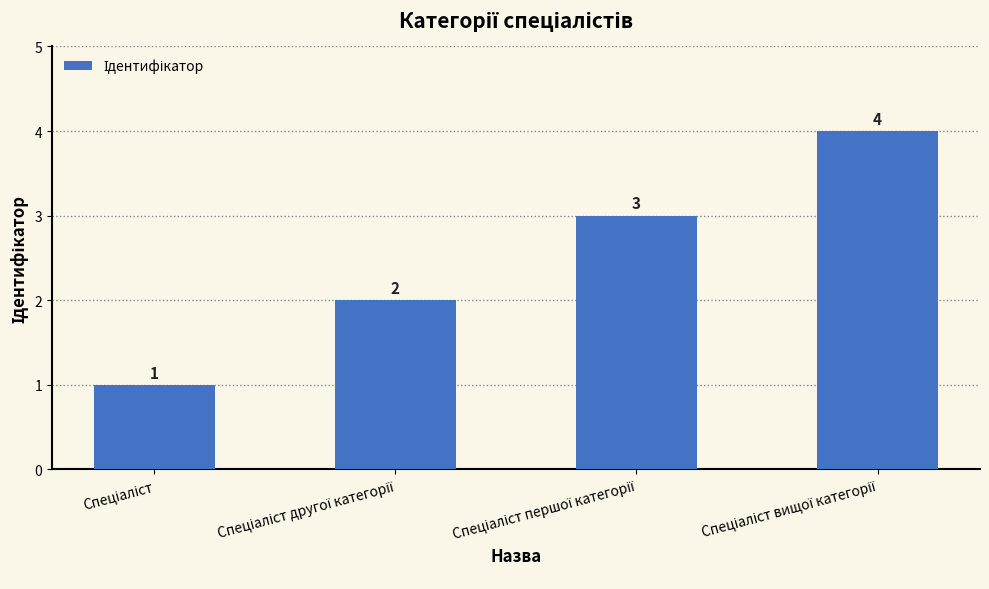

What is the maximum value shown in the chart?

4